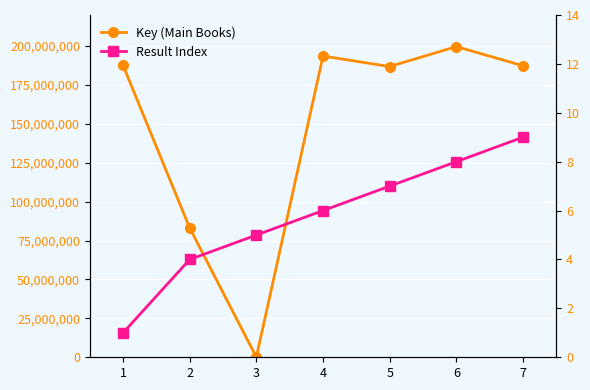

Is the value of Result Index at 5 greater than the value of Key (Main Books) at 3?

No